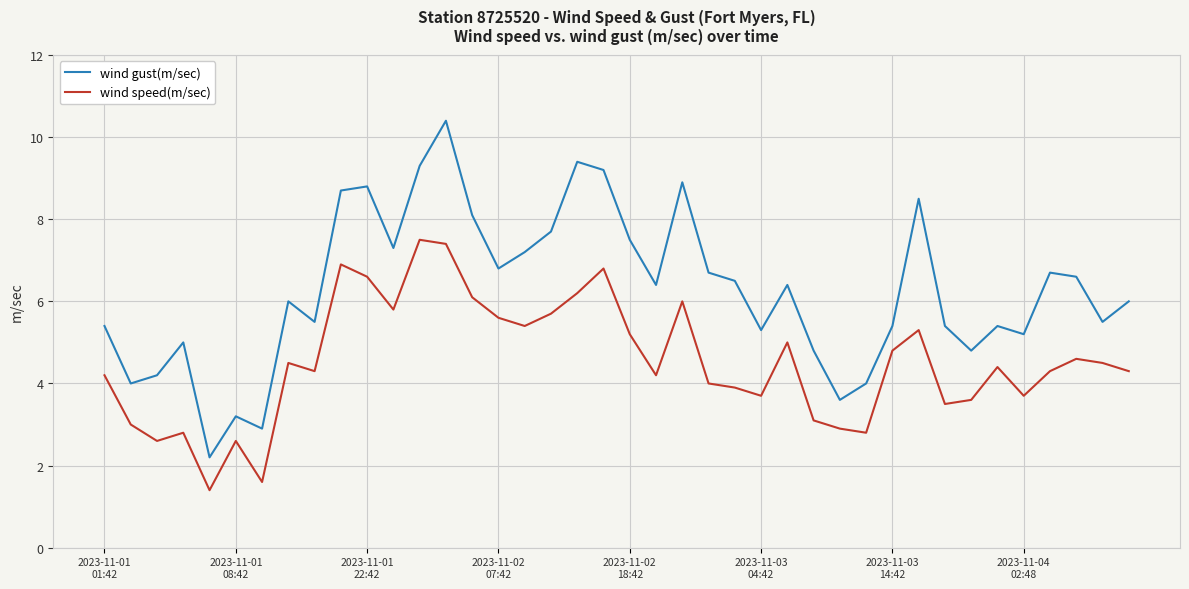

In wind speed(m/sec), how many points are lower than both neighbors (excluding endpoints)?

11